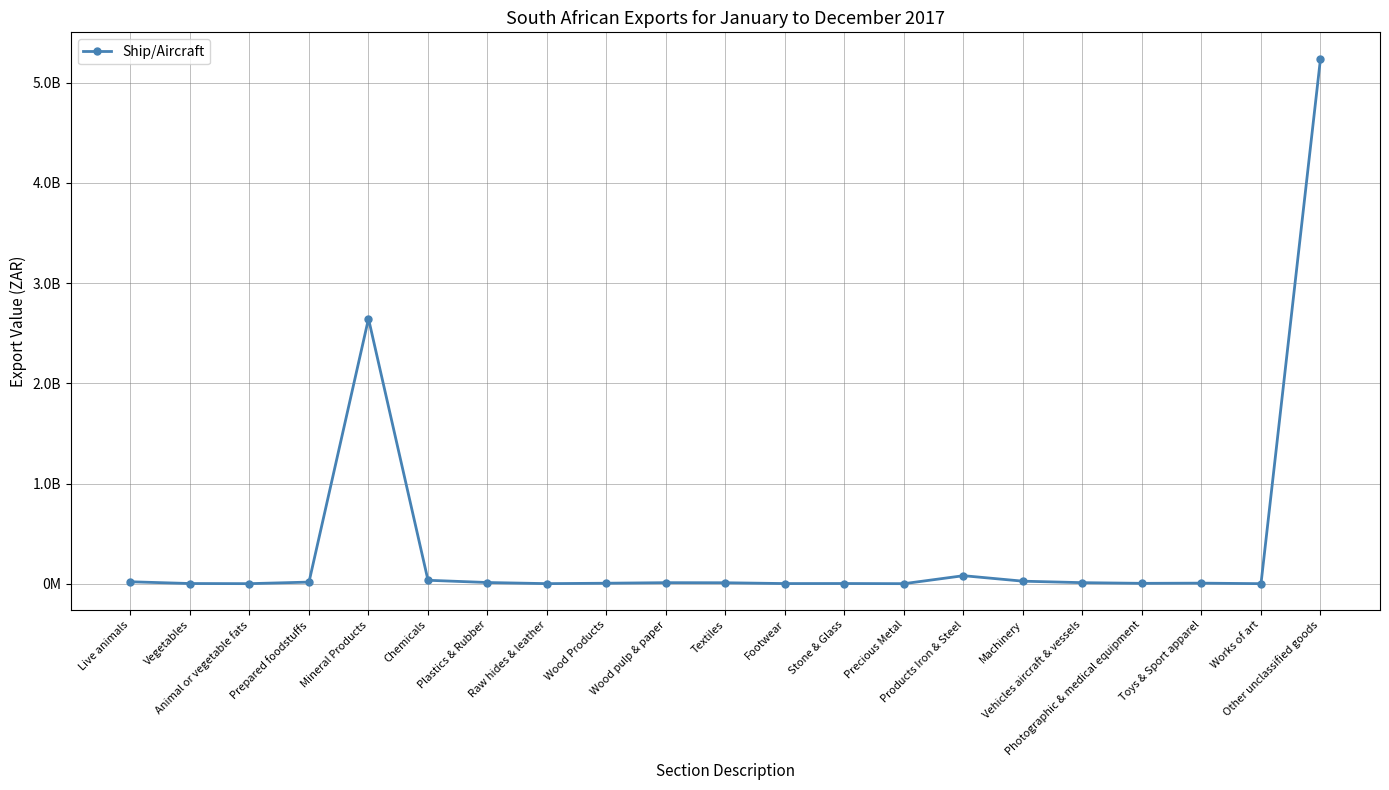

Where does the data first go above 9143418?

Live animals